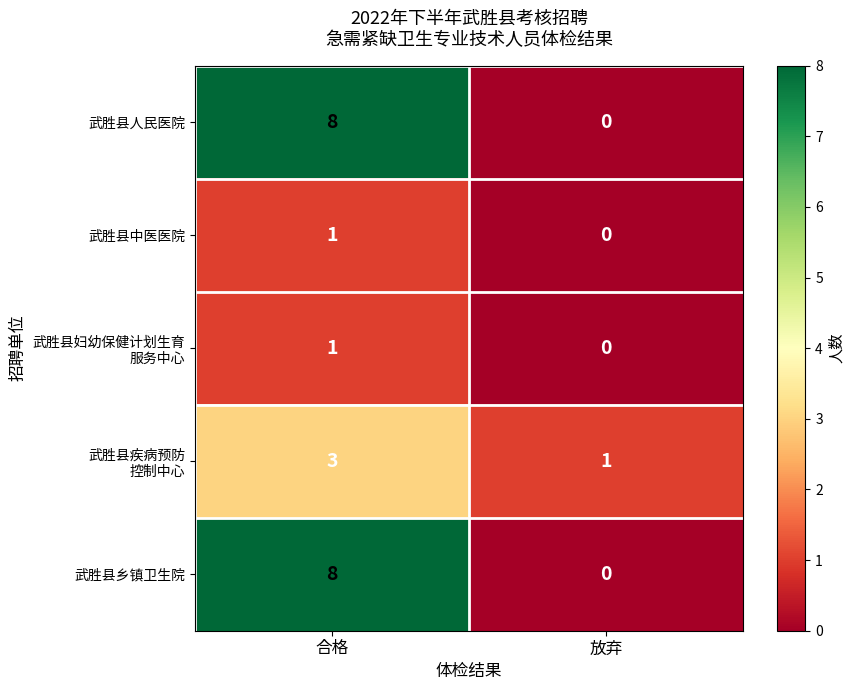

At which label is 武胜县中医医院 closest to 0?

放弃